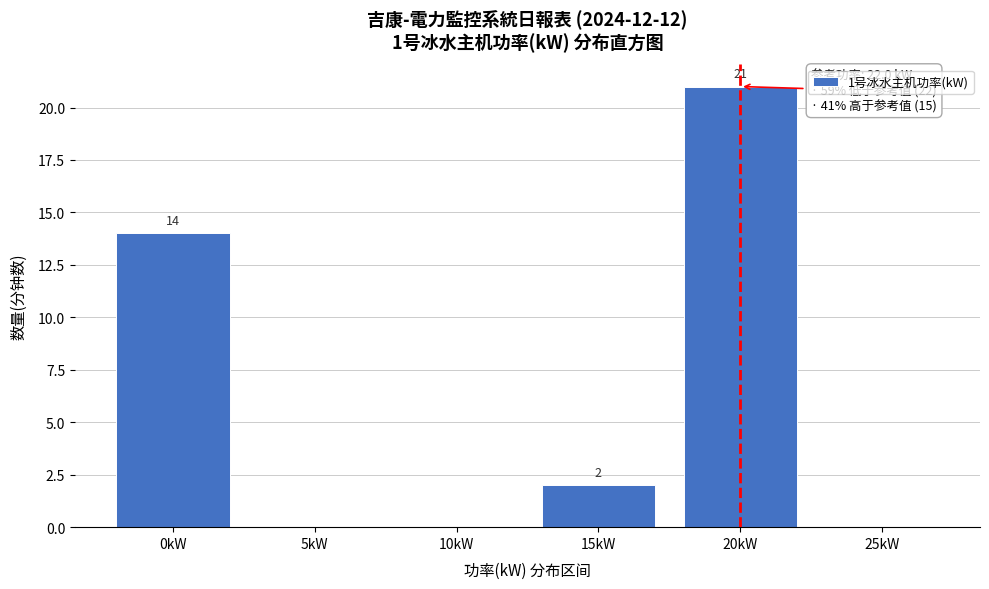

Reading left to right, what are all the values shown in this chart?

0kW=14	5kW=0	10kW=0	15kW=2	20kW=21	25kW=0